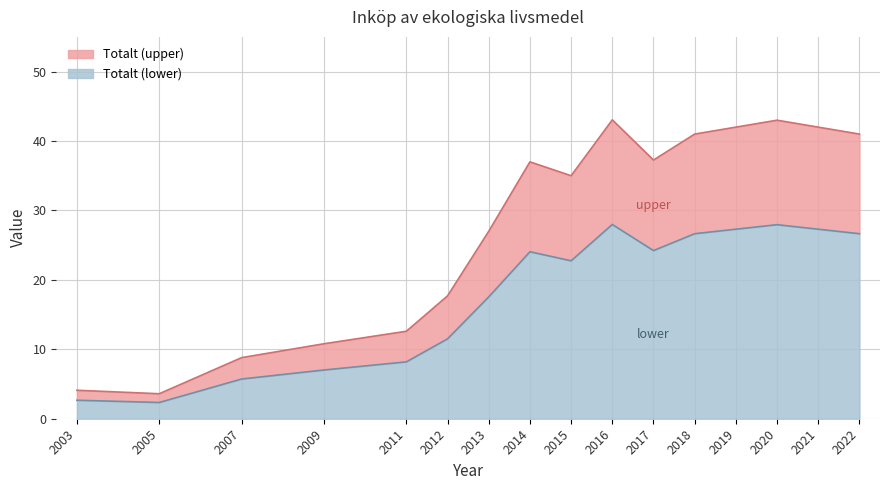

Which label corresponds to the largest value in the chart?

2016